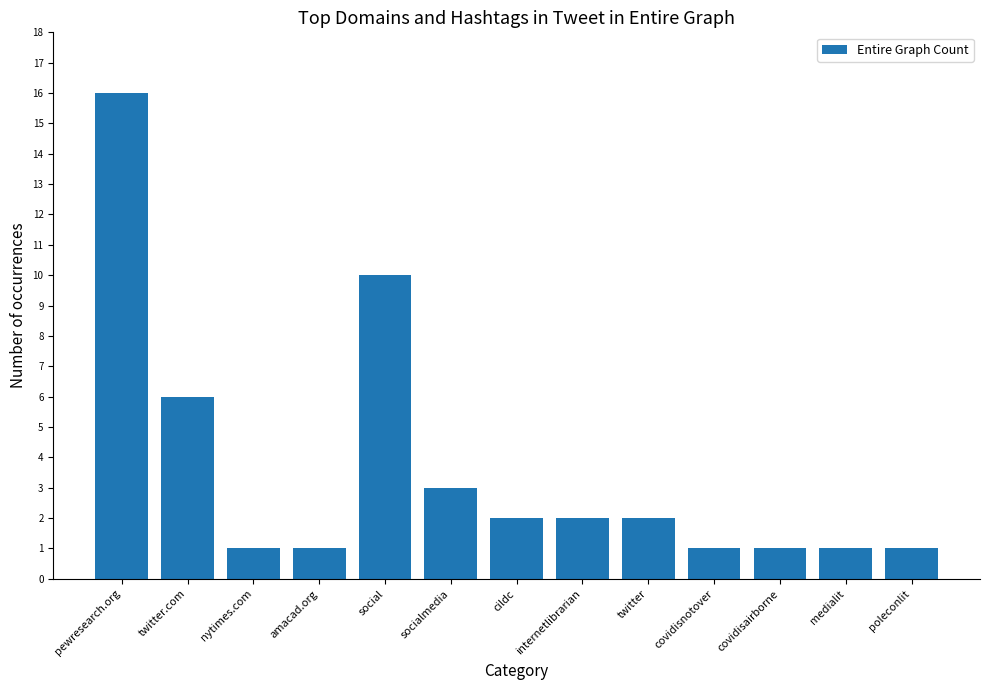

Is it true that the value at cildc is 2?

True